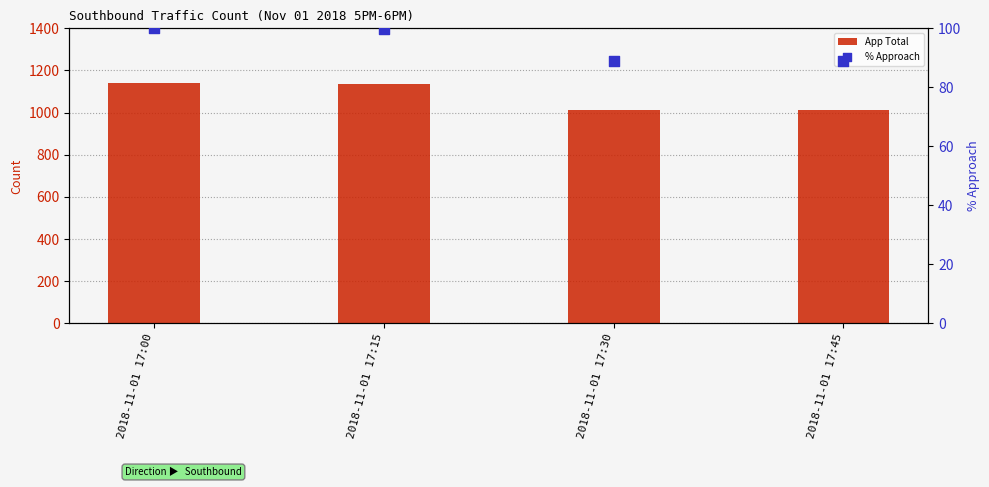

Which series contains the lowest Y value?

% Approach